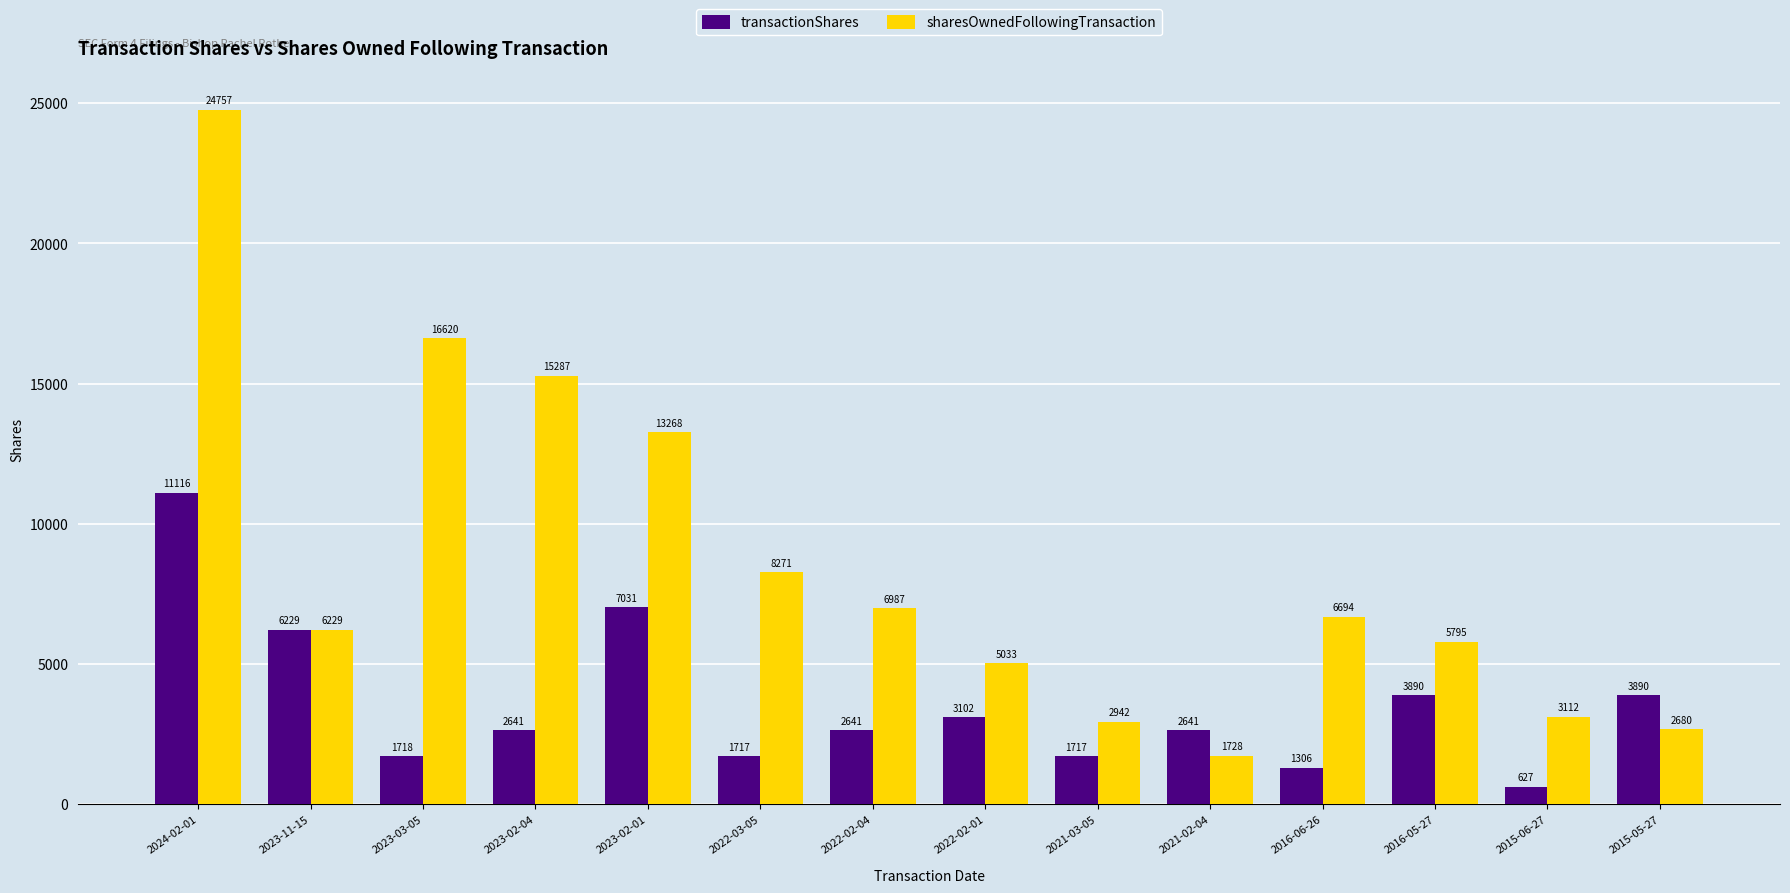

How many bars are there in total?

28